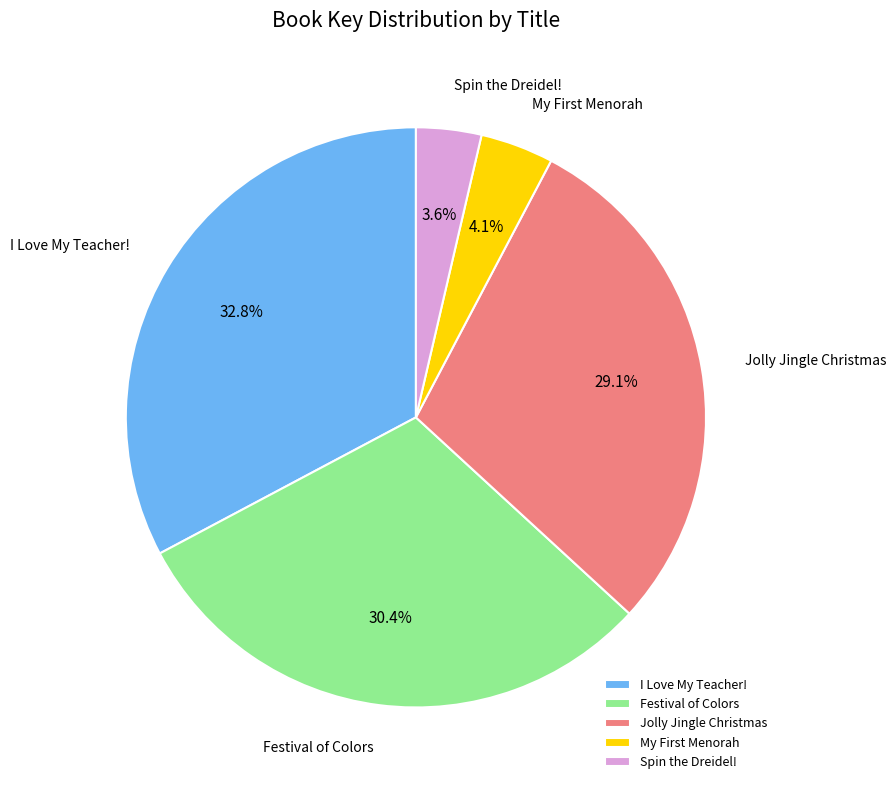

Combined, what portion of the pie is Spin the Dreidel! and I Love My Teacher!?

36.4%